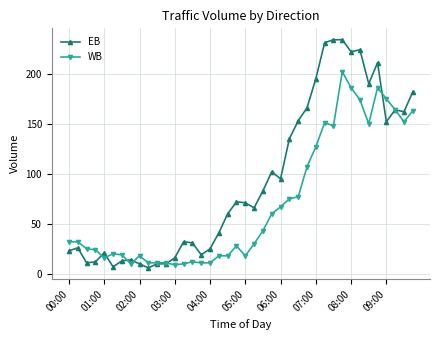

What are all the series names shown in the legend?

EB, WB